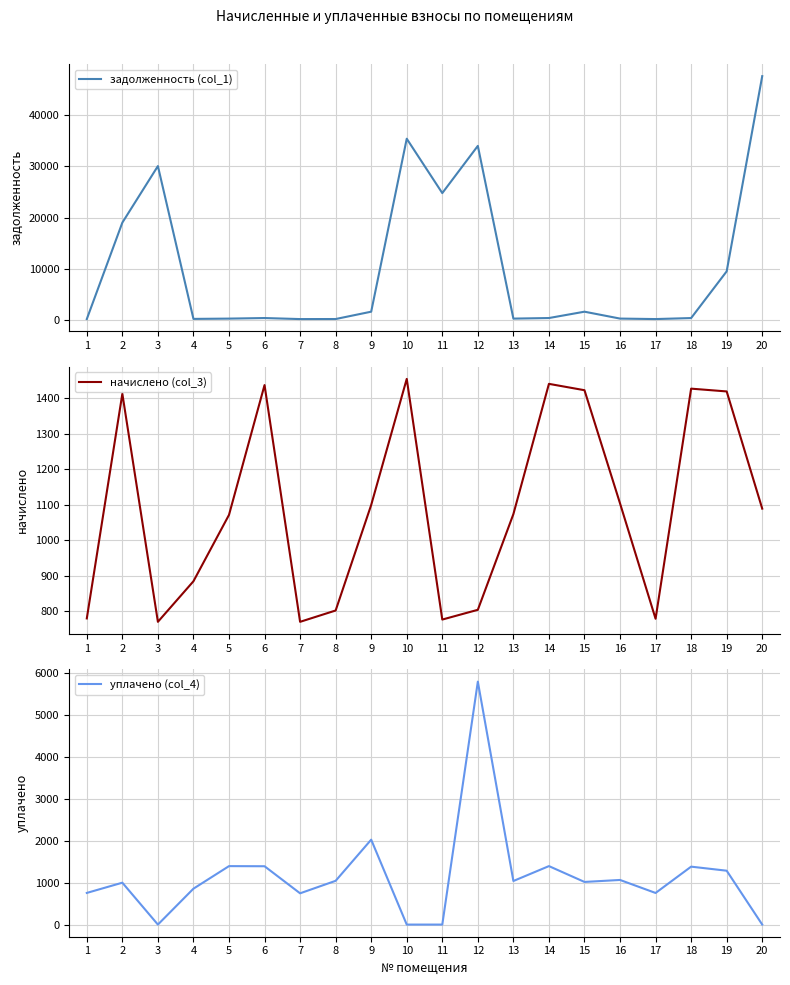

At which category does the chart reach its peak across all series?

20